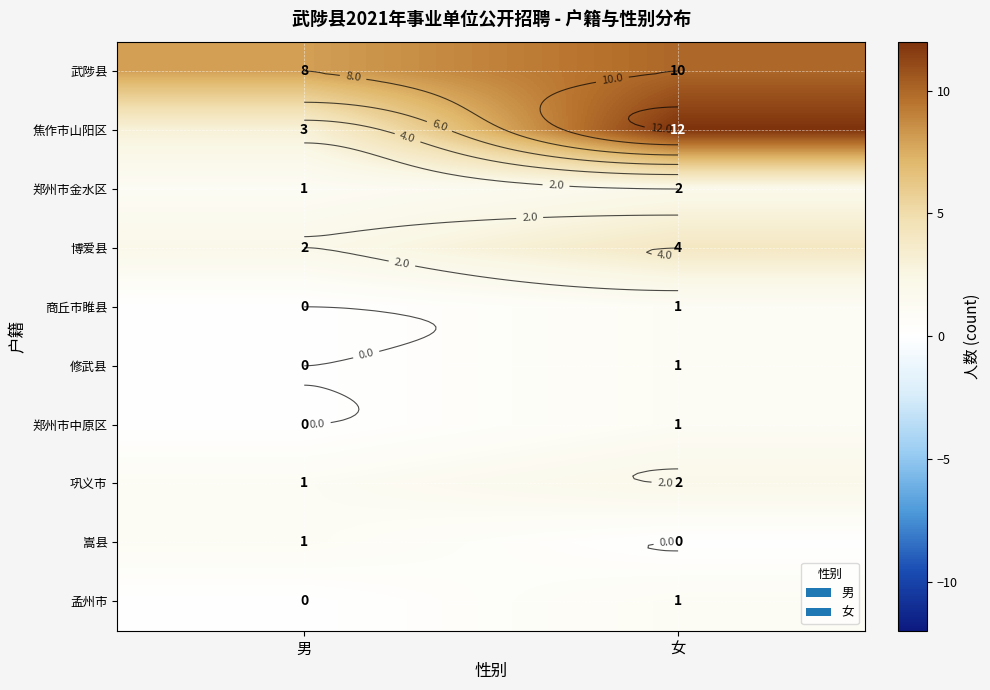

Which category has the highest value across all series?

女